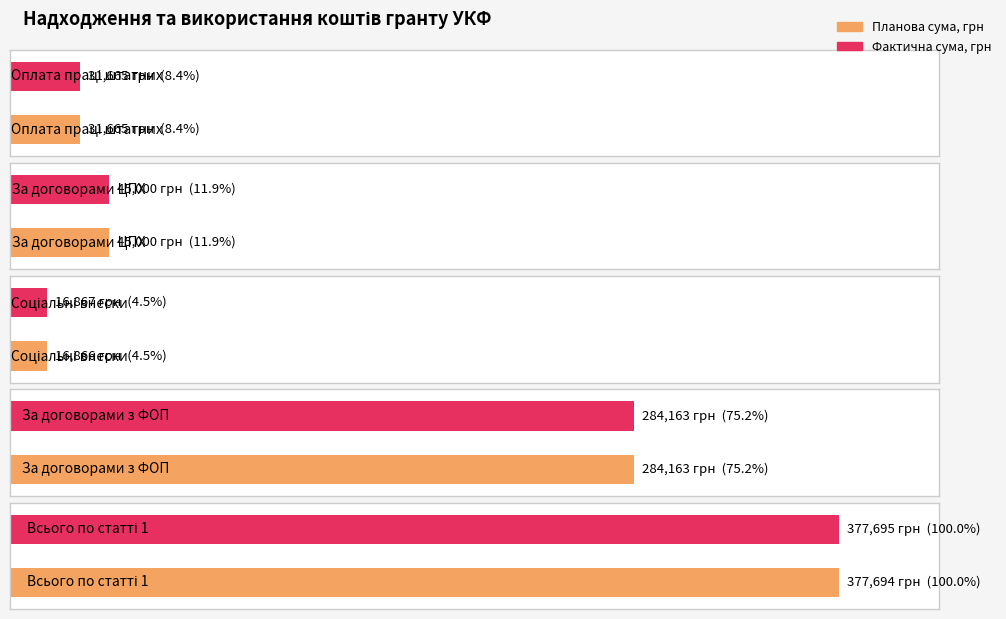

How many distinct data groups are displayed?

2